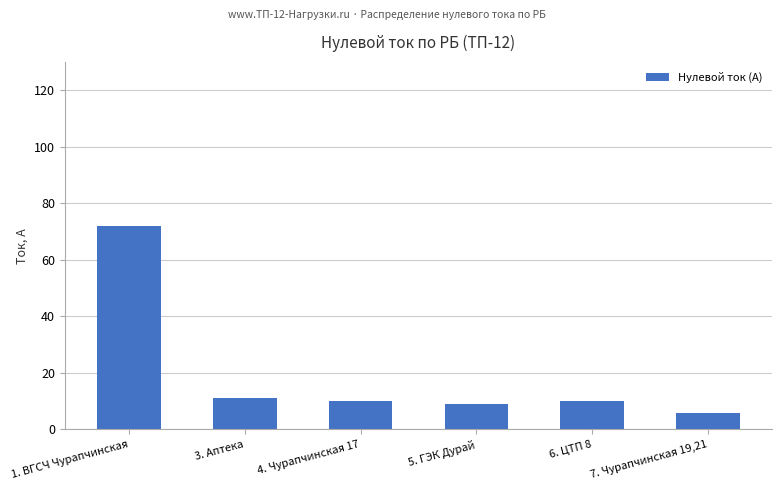

Which label corresponds to the largest value in the chart?

1. ВГСЧ Чурапчинская